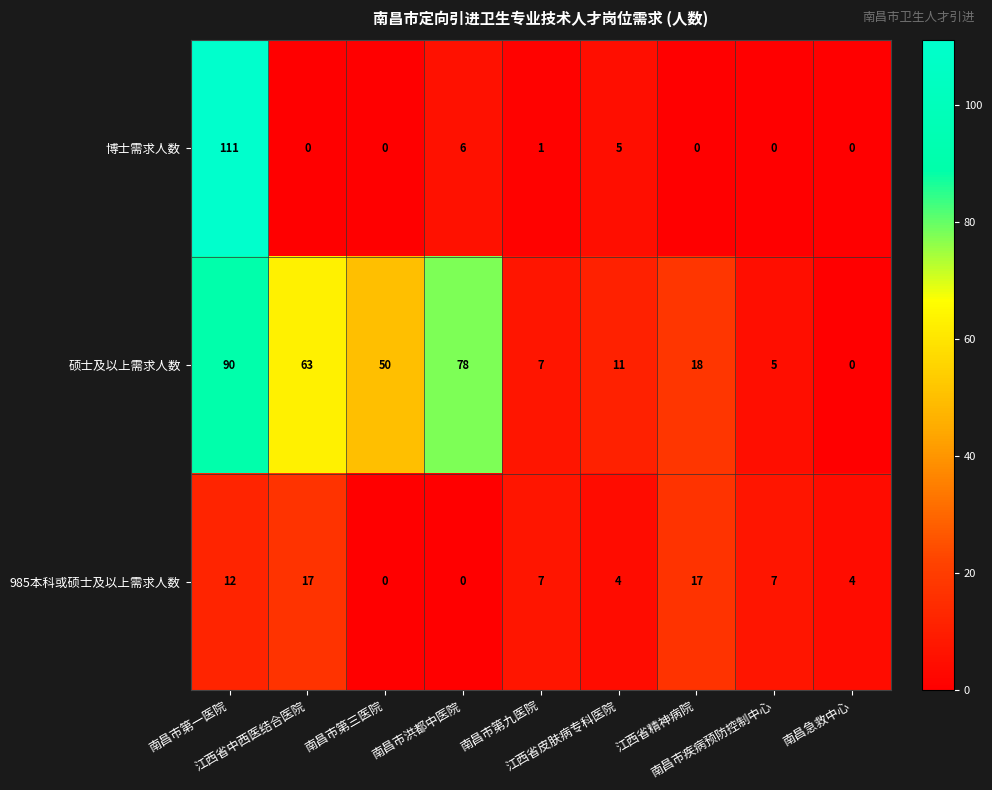

What is the difference between the maximum and minimum values in the 985本科或硕士及以上需求人数 series?

17